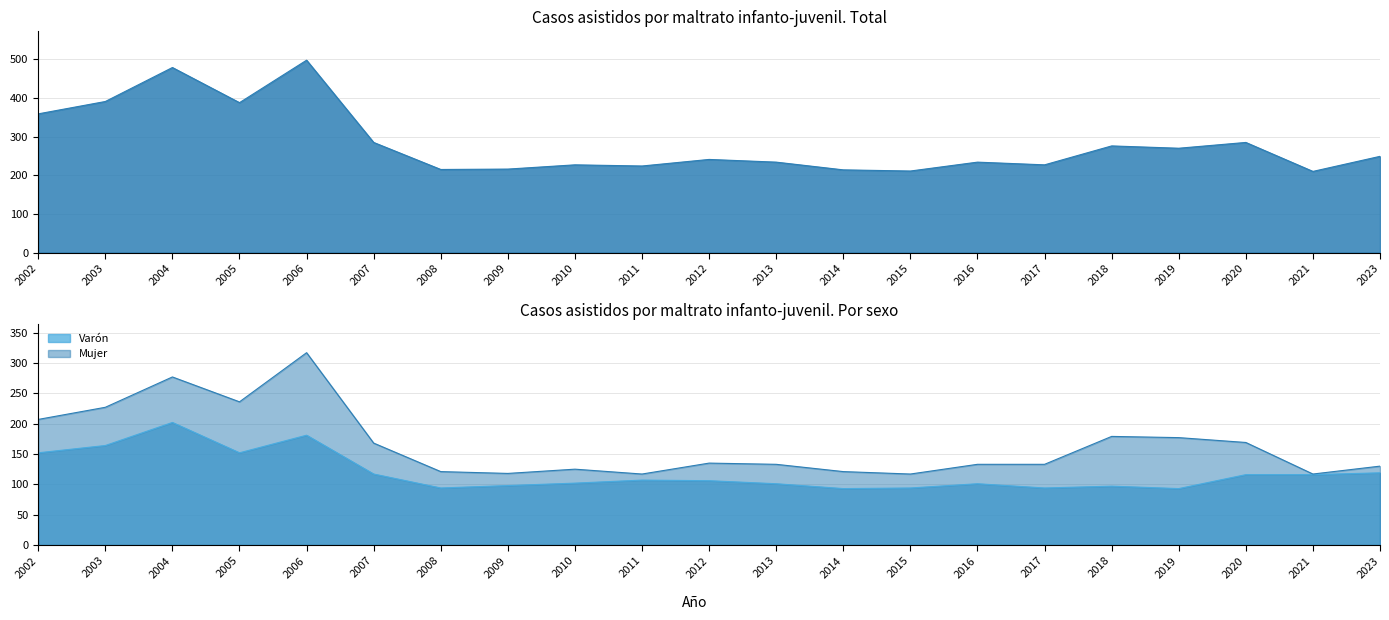

Where is Mujer nearest to the value 217?

2002